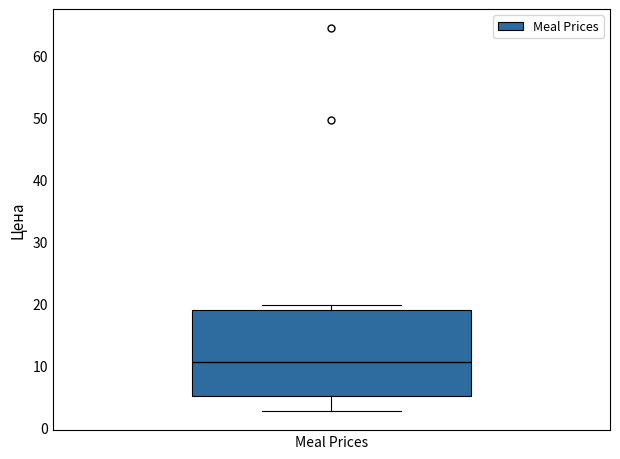

Where is the upper edge of the box for Meal Prices on the y-axis? The values are not printed on the chart, so give them approximately, as read against the axis.

19